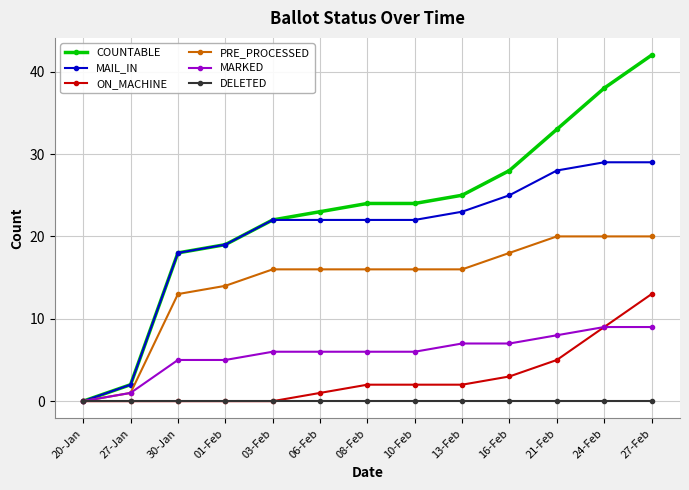

What is the total value across all series at 01-Feb?

57